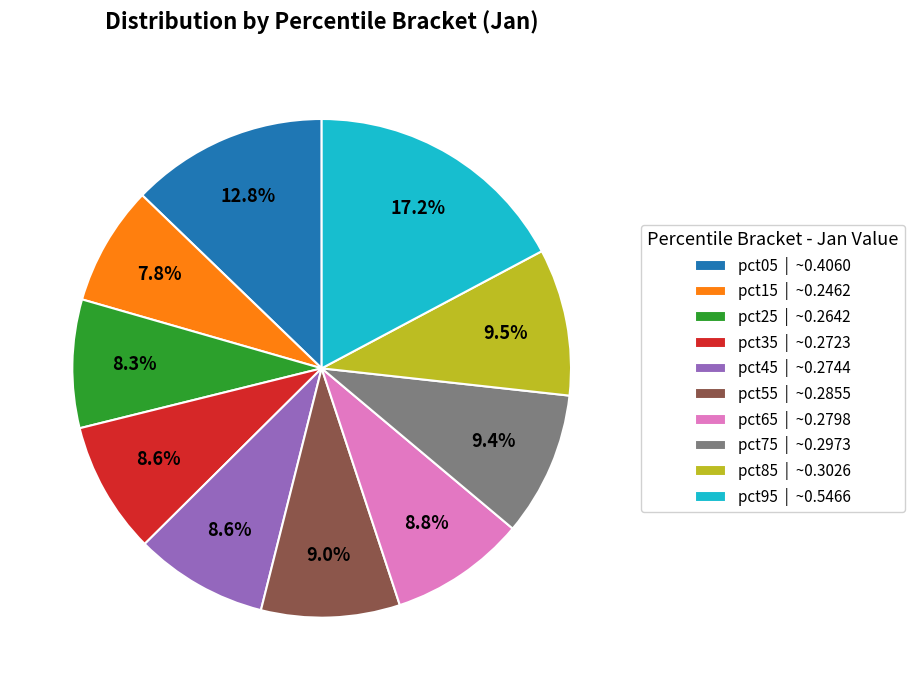

Count the number of slices in the pie.

10